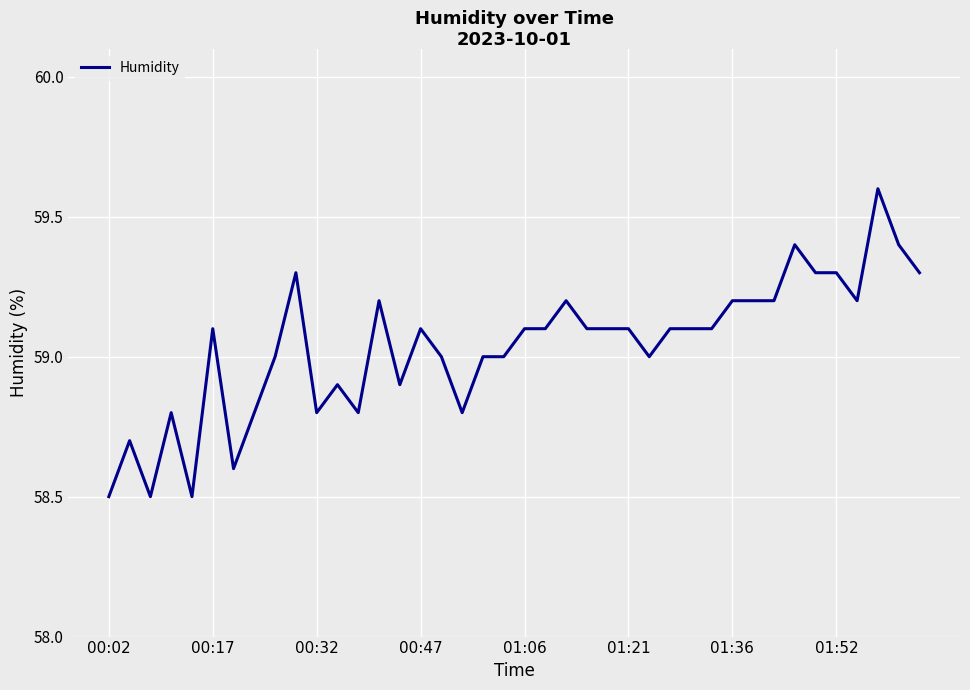

What is the greatest value displayed?

59.6